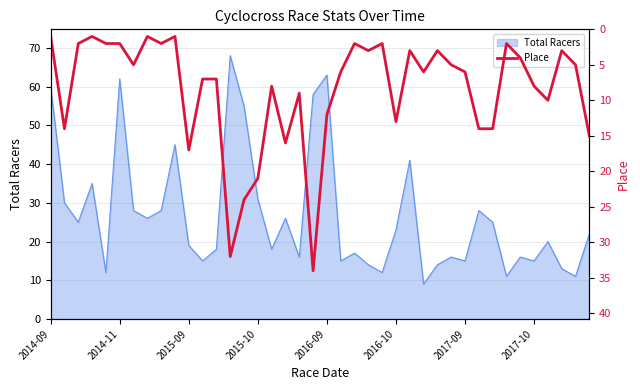

True or false: the data has more than 1 interior local peaks.

True